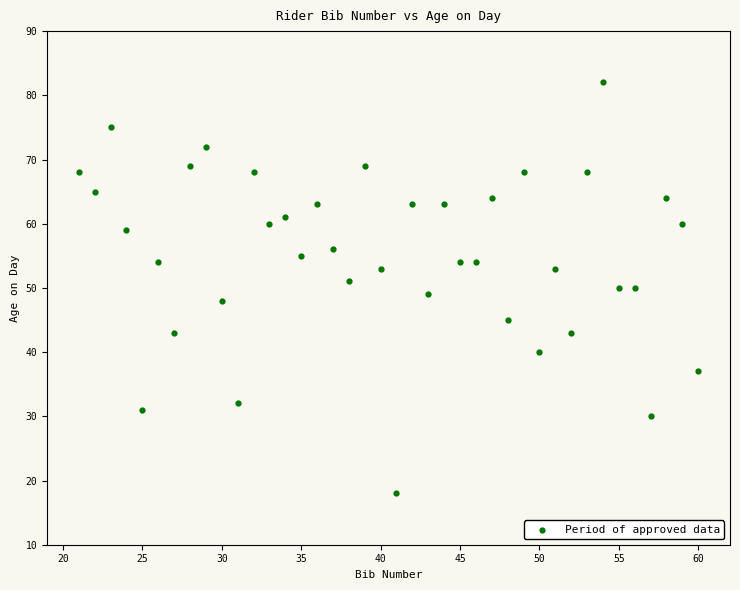

What is the range of X values (max minus min)?

39